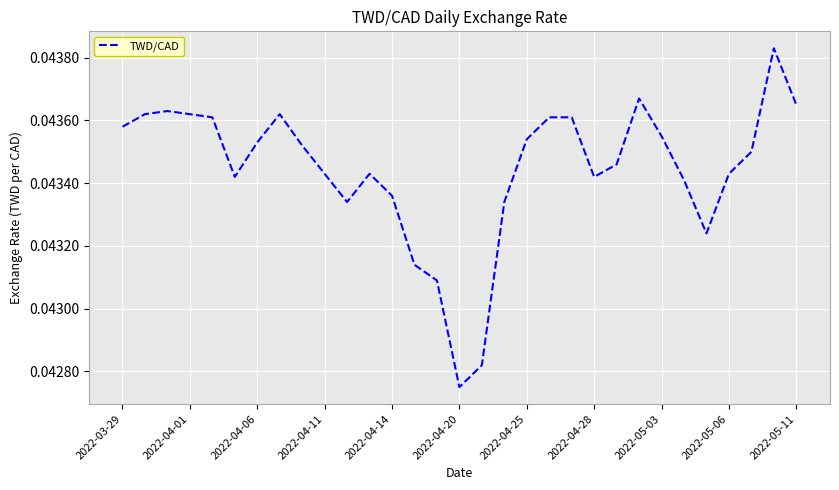

Which category has the lowest value across all series?

2022-04-20